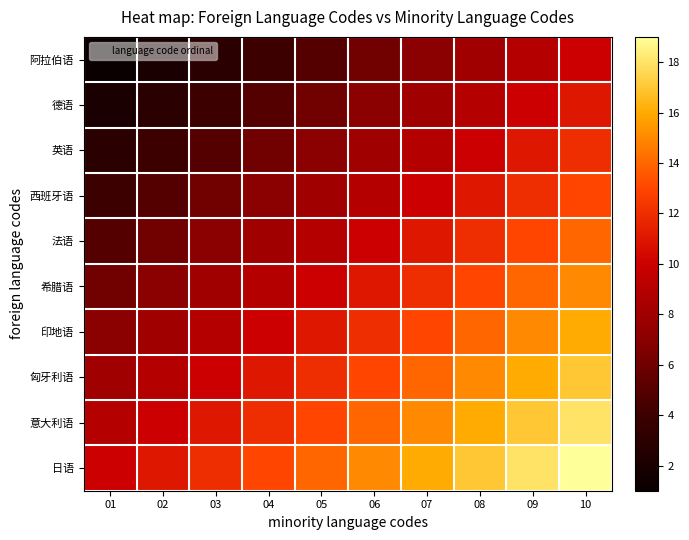

What is the total value across all series at 04?

85